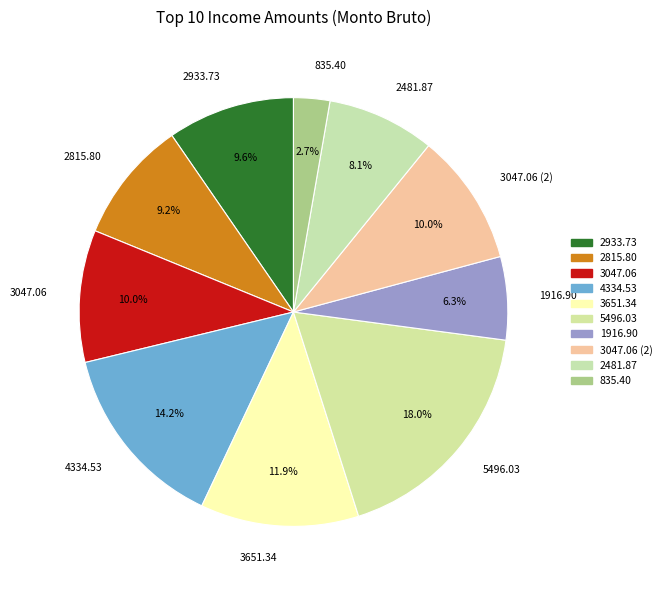

Between 4334.53 and 3047.06 (2), which is larger?

4334.53